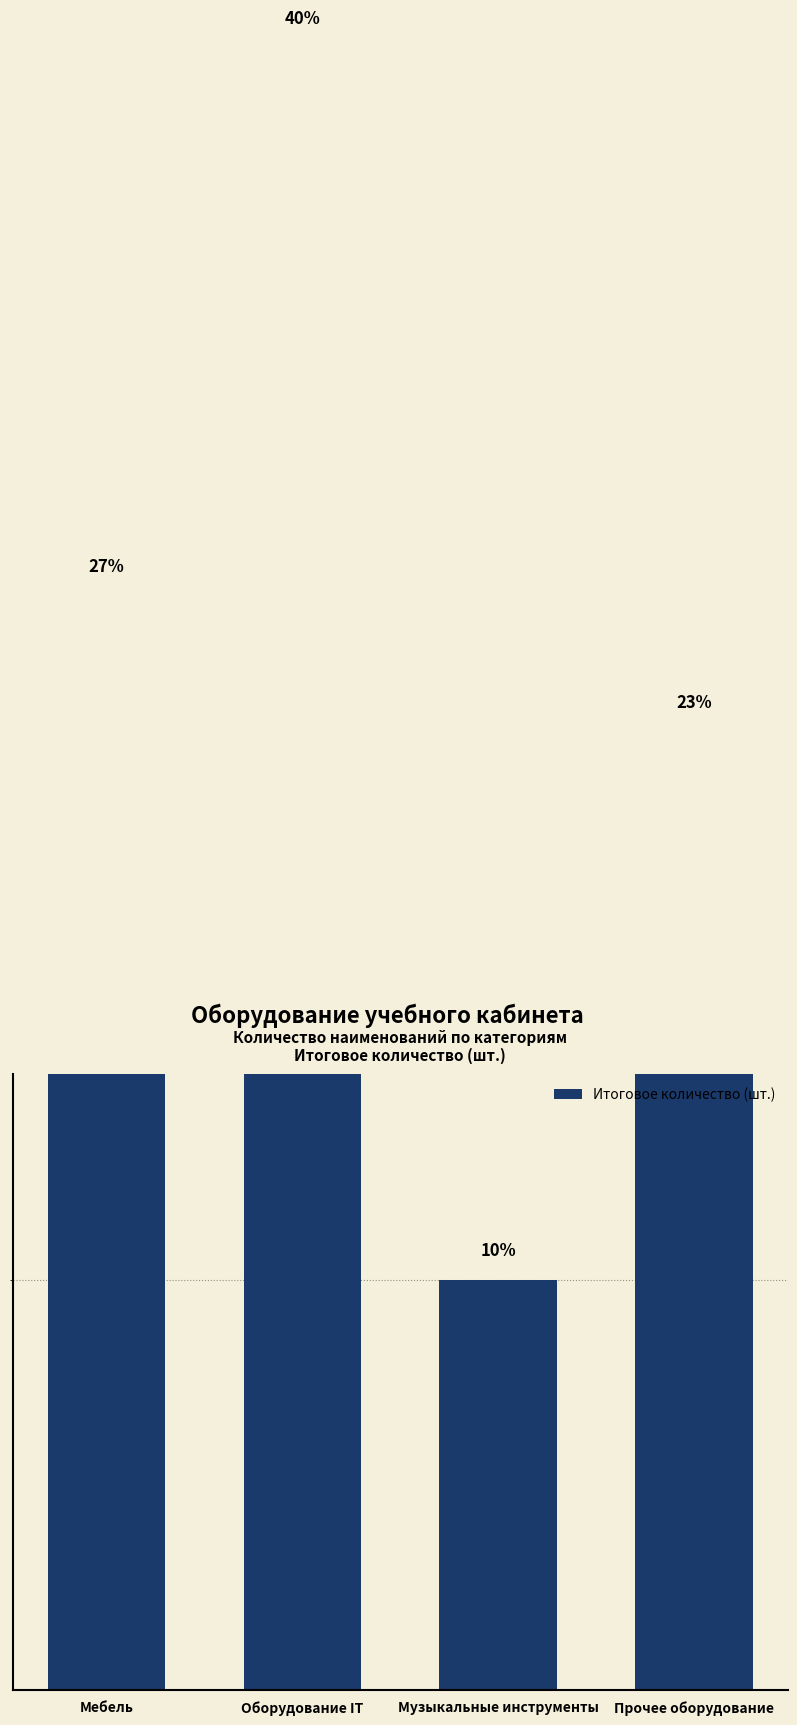

Reading right to left, what are all the values shown in this chart?

Прочее оборудование=23.3	Музыкальные инструменты=10.0	Оборудование IT=40.0	Мебель=26.7